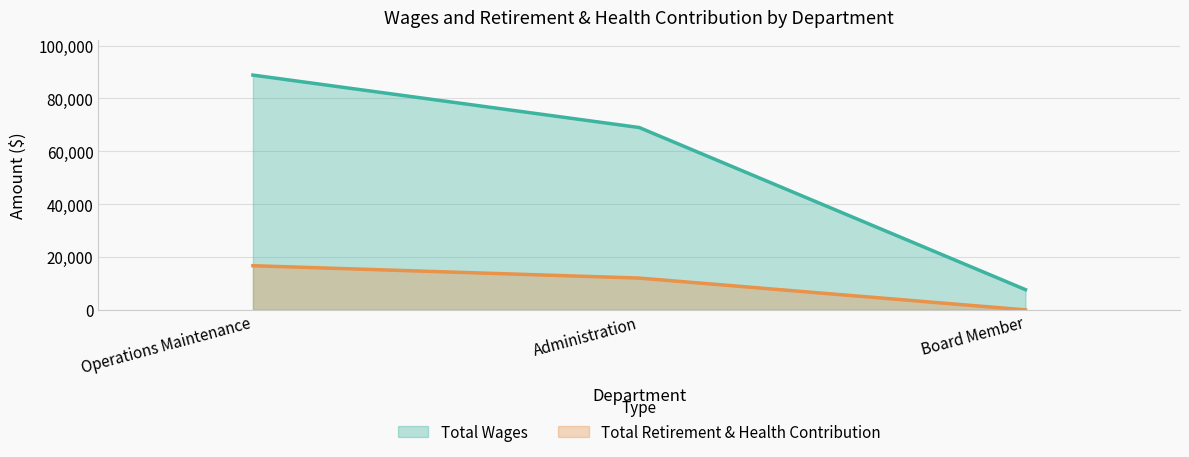

The Total Wages series shows 69010 at Administration. True or false?

True